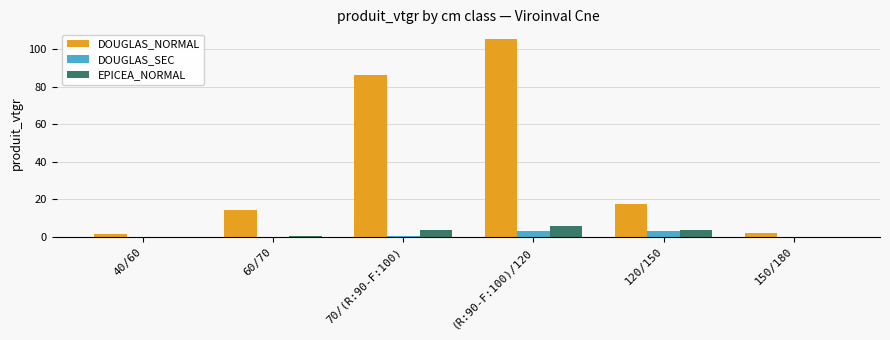

Between 70/(R:90-F:100) and 150/180, which series saw the biggest shift?

DOUGLAS_NORMAL